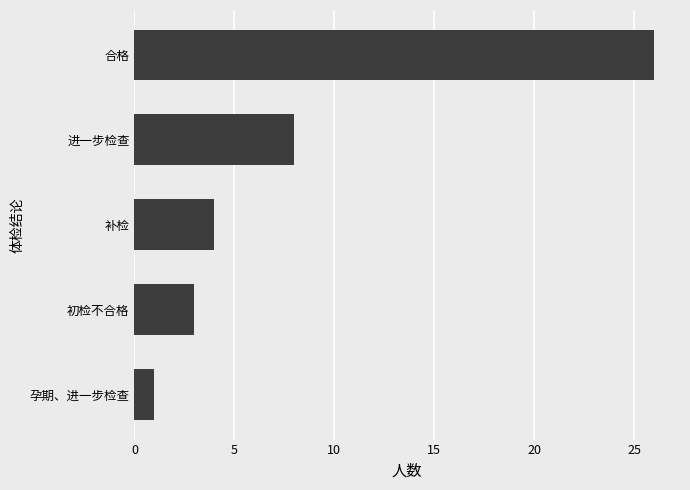

The value at 孕期、进一步检查 is 1. True or false?

True